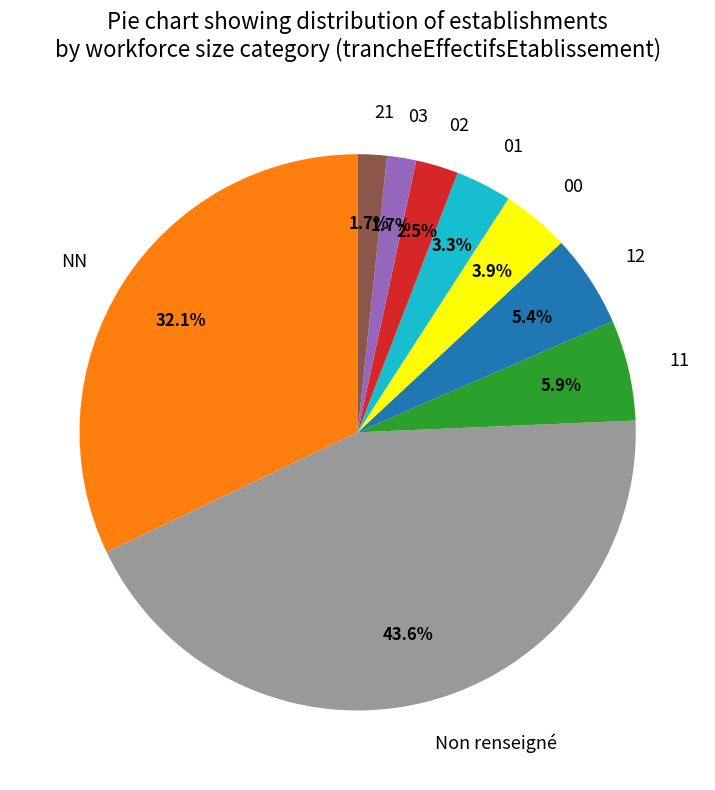

To the nearest percent, what is the combined percentage of 02 and NN?

35%